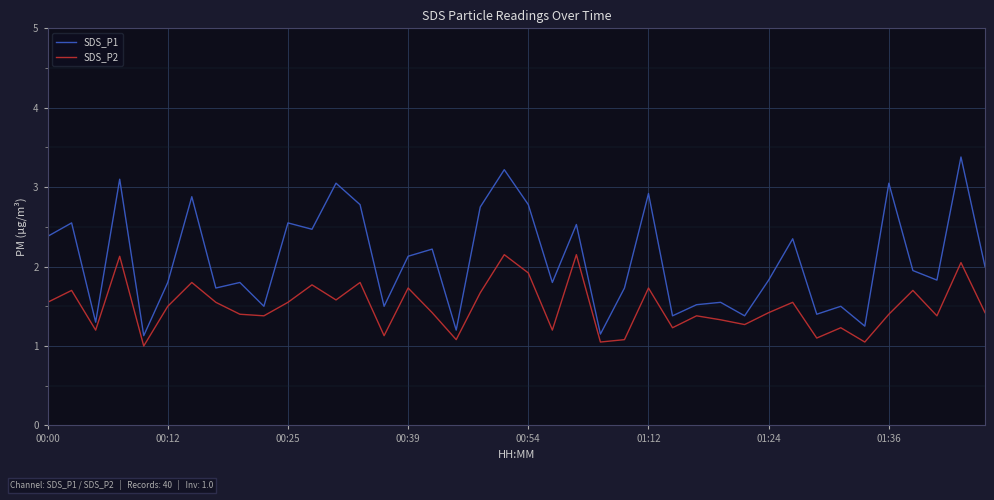

List the series in order of their peak value, lowest first.

SDS_P2, SDS_P1